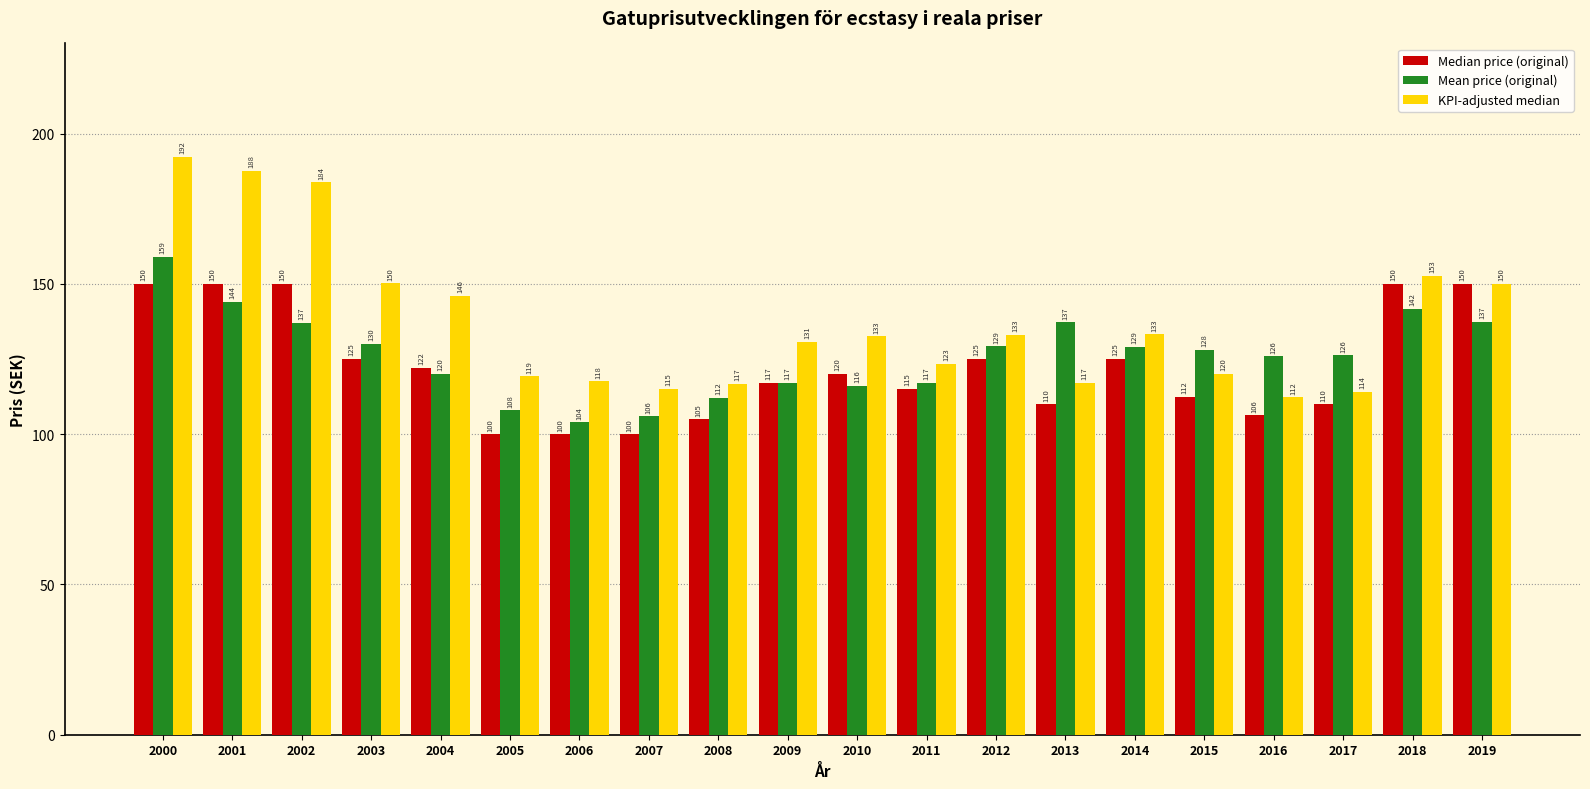

List the series in order of their overall mean, highest first.

KPI-adjusted median, Mean price (original), Median price (original)